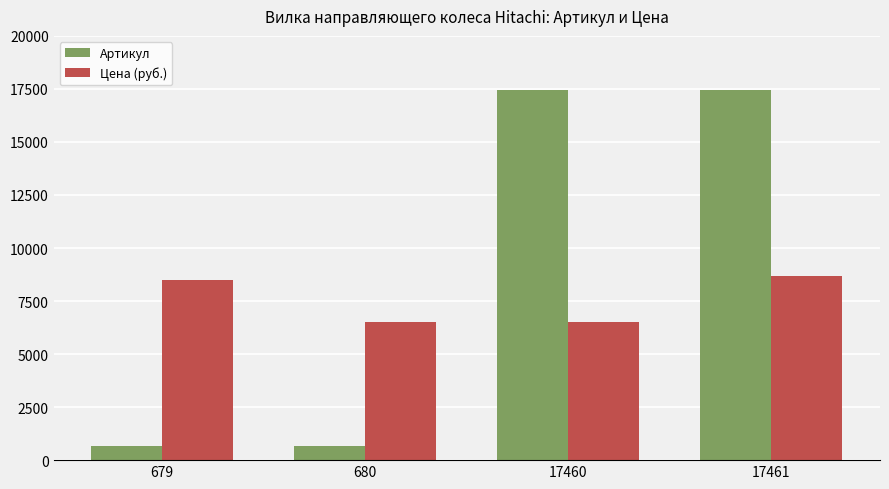

Which series changed the most between 679 and 680?

Цена (руб.)